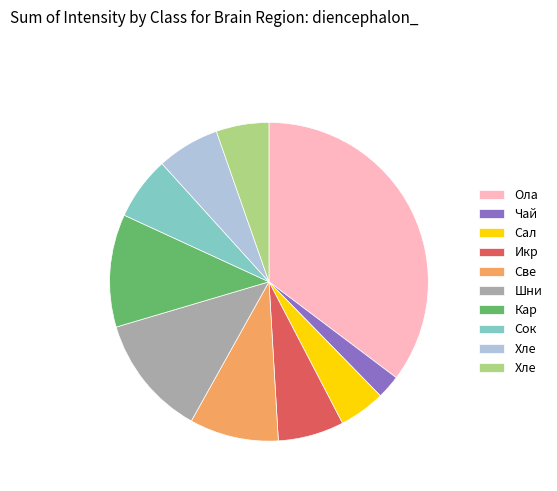

Does any single category account for the majority?

No